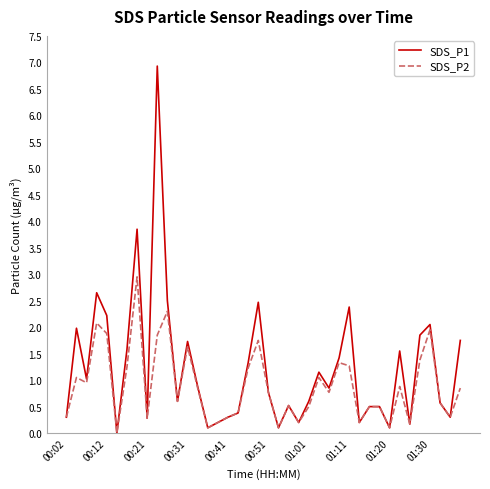

How many positive values does the SDS_P1 series have?

39